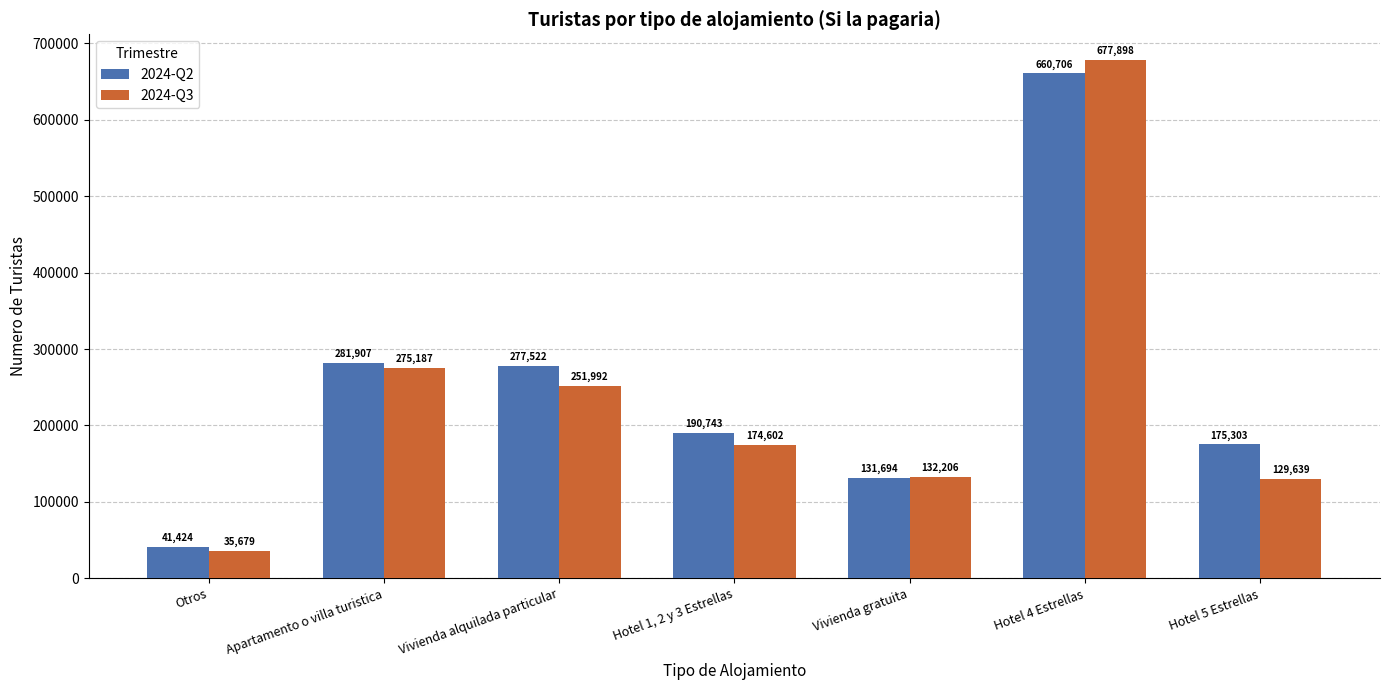

What is the label of the 5th bar from the right?

Vivienda alquilada particular